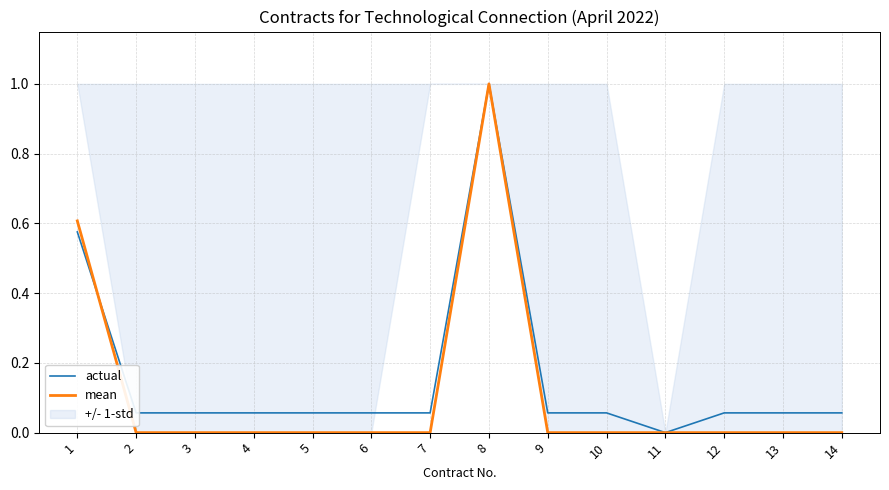

Which label corresponds to the largest value in the chart?

8